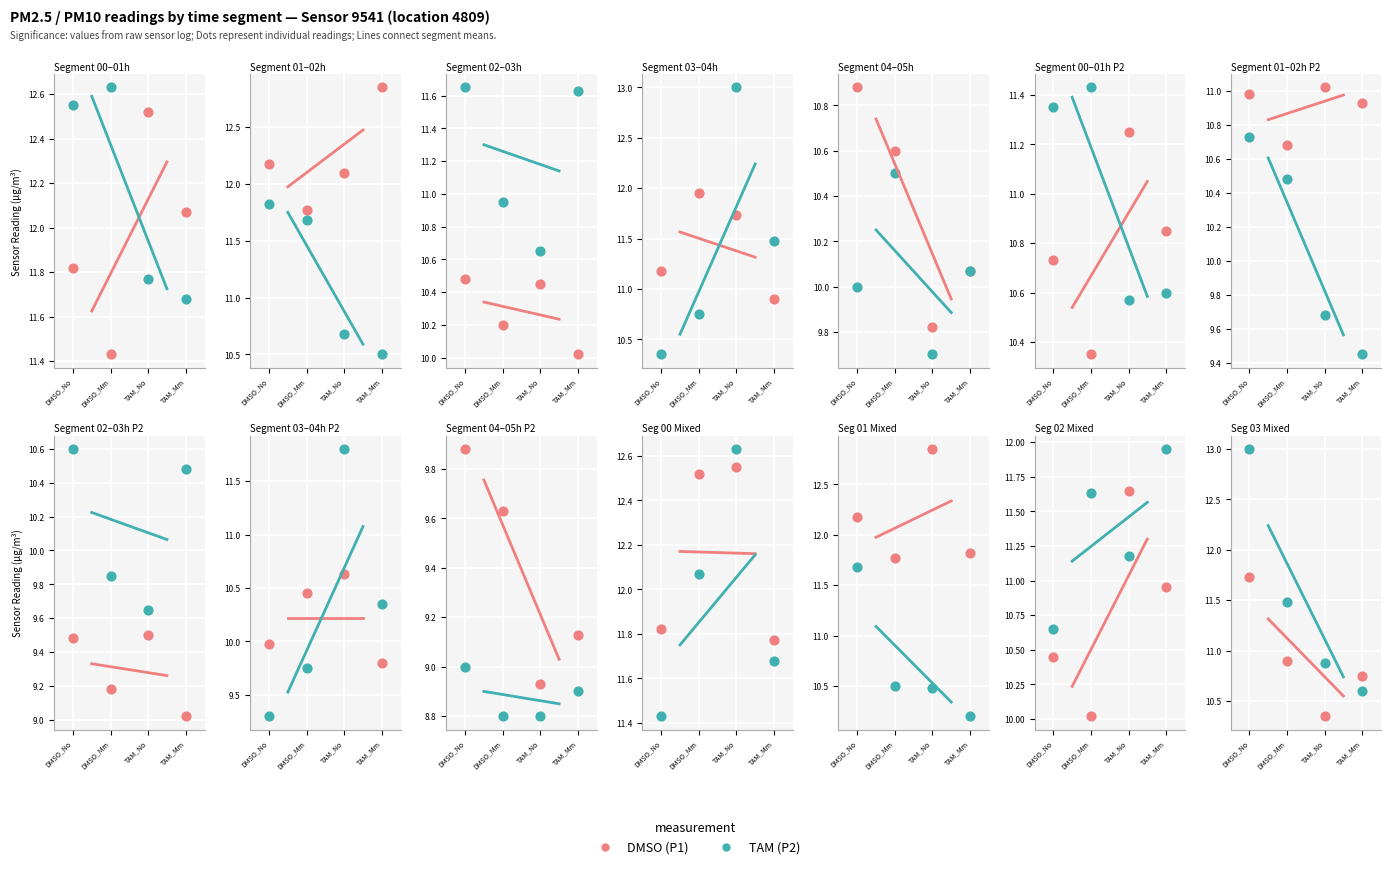

Which series has the largest total across all categories?

TAM